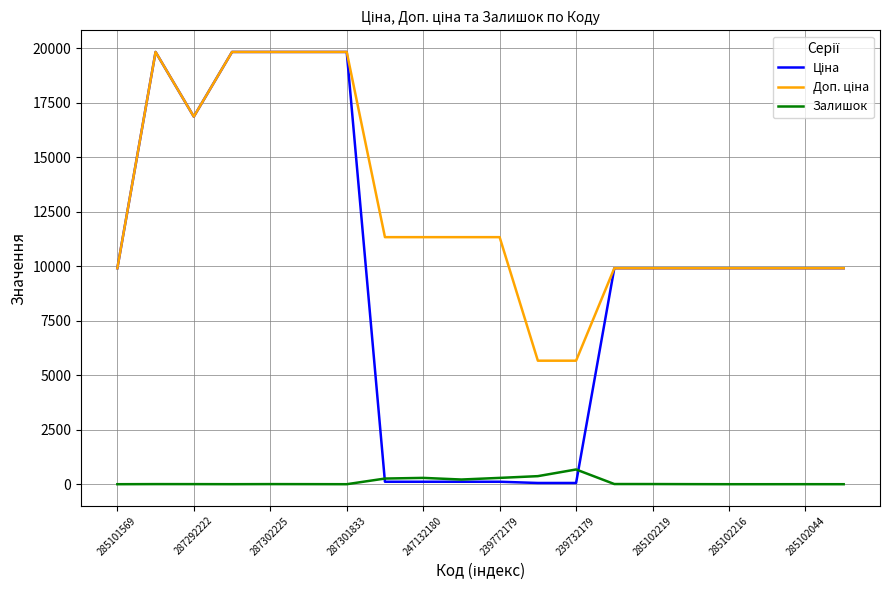

What is the maximum value shown in the chart?

19831.1